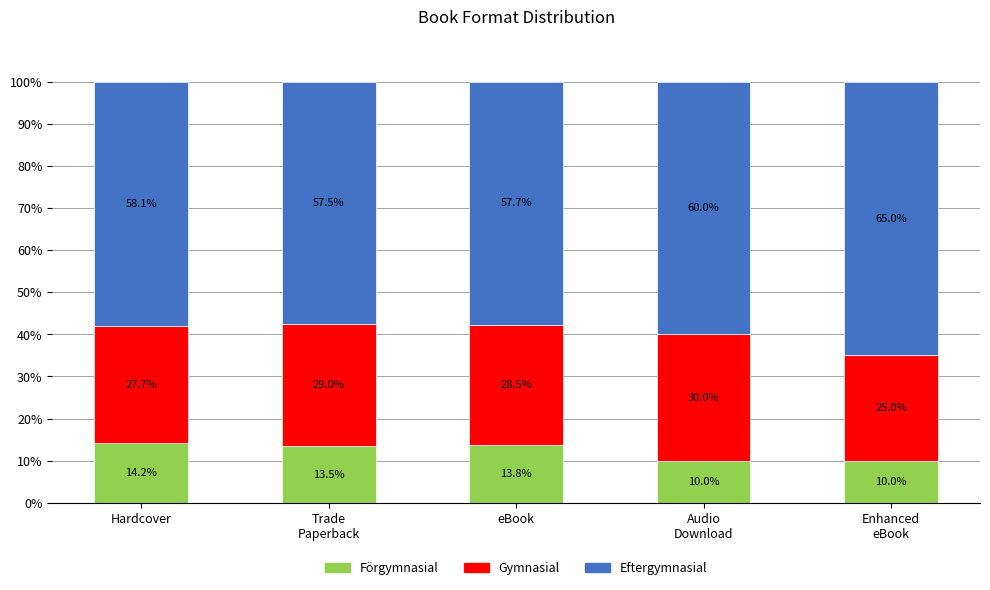

Are the bars horizontal?

No